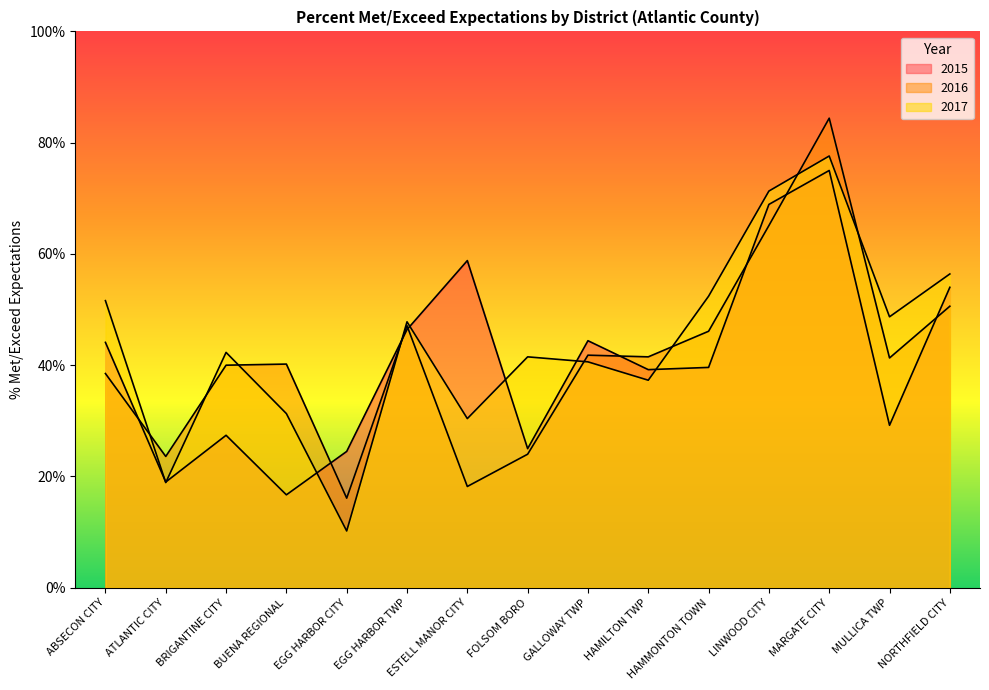

At which category does 2015 reach its first local valley?

ATLANTIC CITY